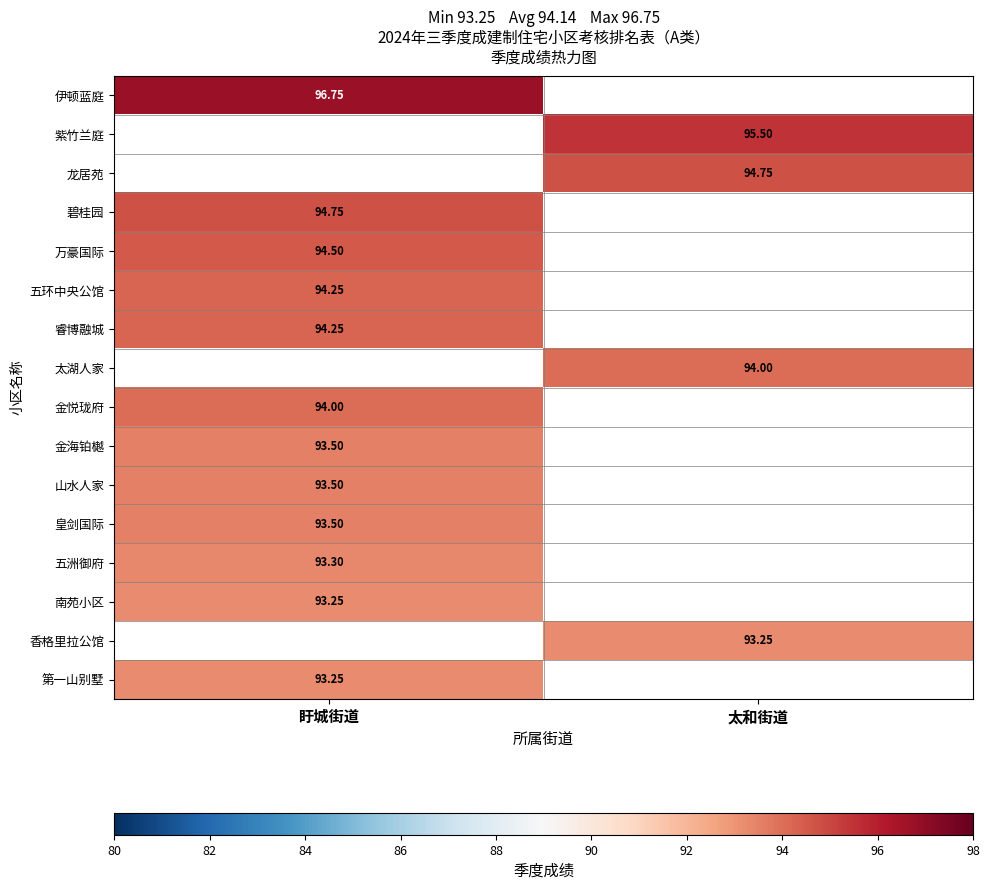

At how many categories does at least one series exceed 95?

2